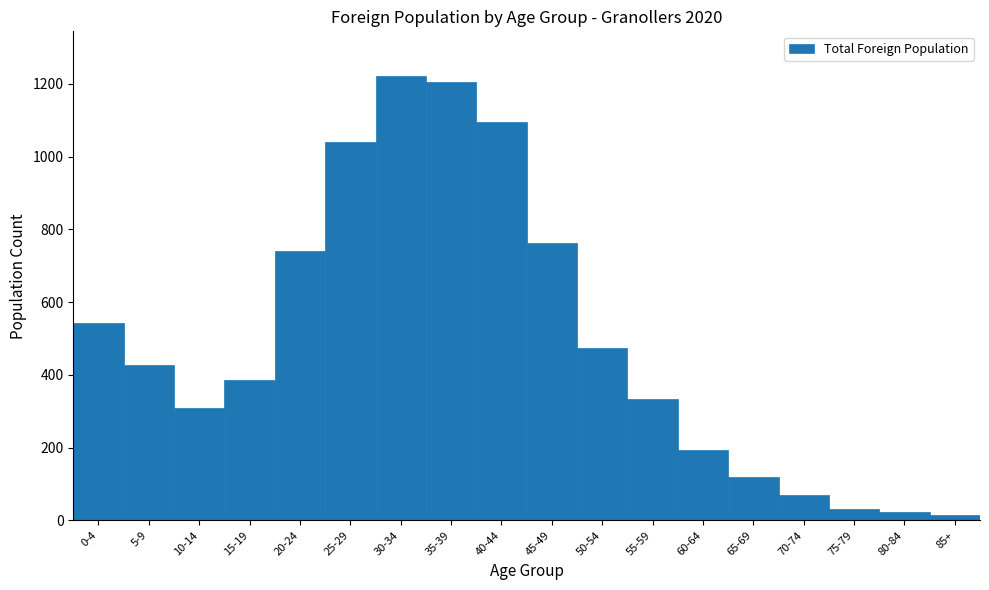

Reading left to right, transcribe all the data shown in this chart.

0-4=543	5-9=427	10-14=310	15-19=386	20-24=741	25-29=1040	30-34=1222	35-39=1205	40-44=1094	45-49=761	50-54=474	55-59=333	60-64=193	65-69=118	70-74=69	75-79=32	80-84=23	85+=14